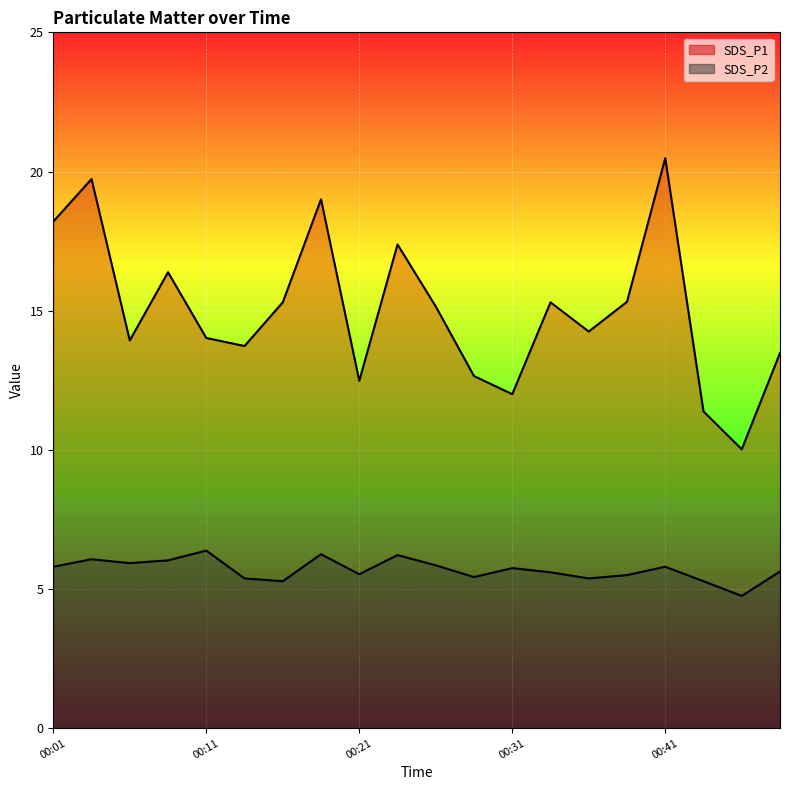

True or false: SDS_P1 and SDS_P2 intersect in this chart.

False